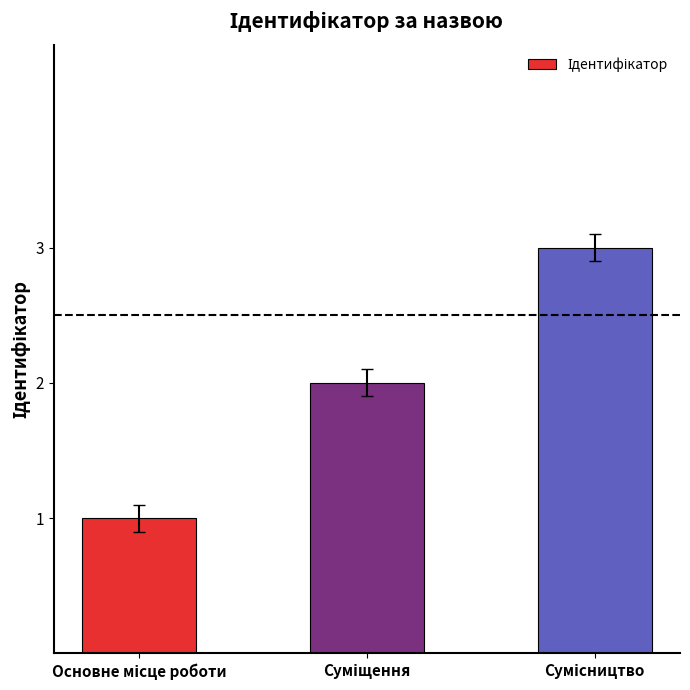

Reading left to right, transcribe all the data shown in this chart.

1	2	3